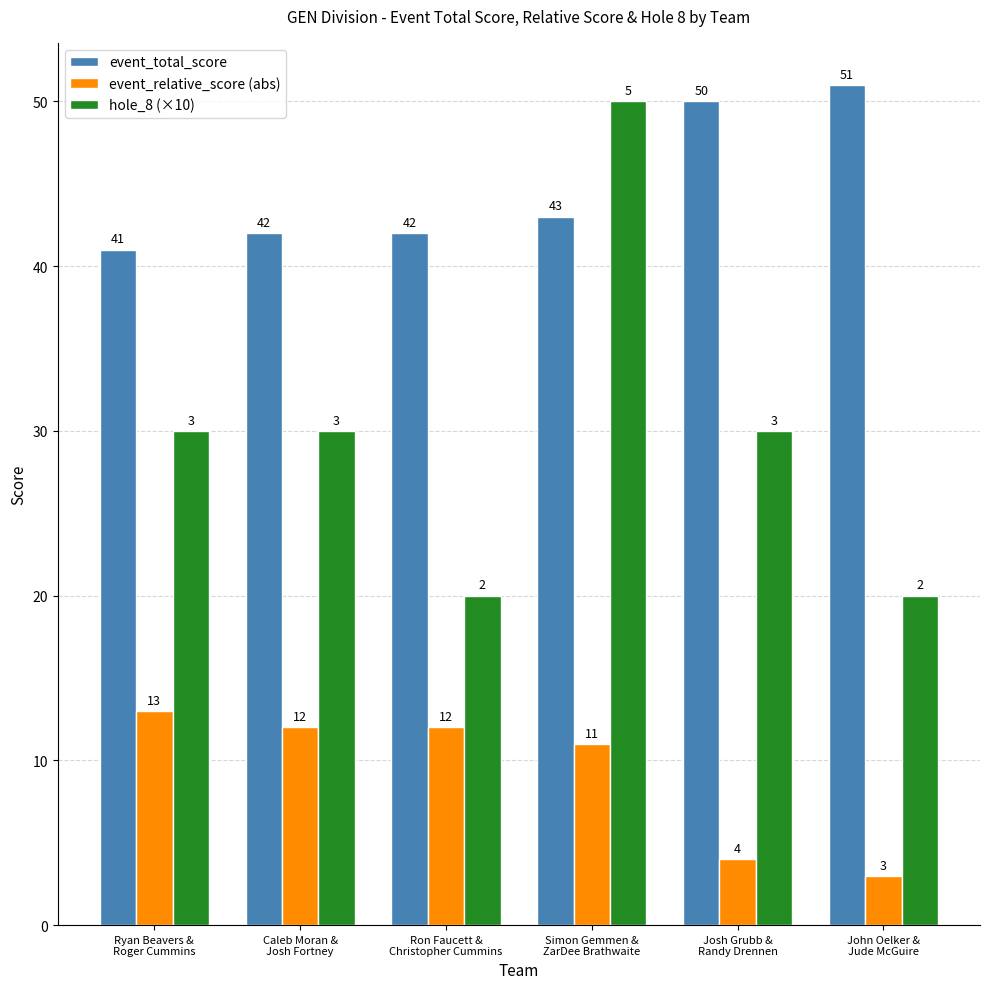

Which category has the lowest value across all series?

John Oelker &
Jude McGuire